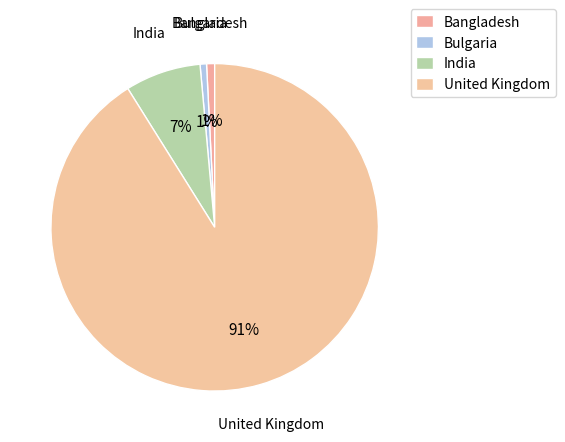

Count the number of slices in the pie.

4